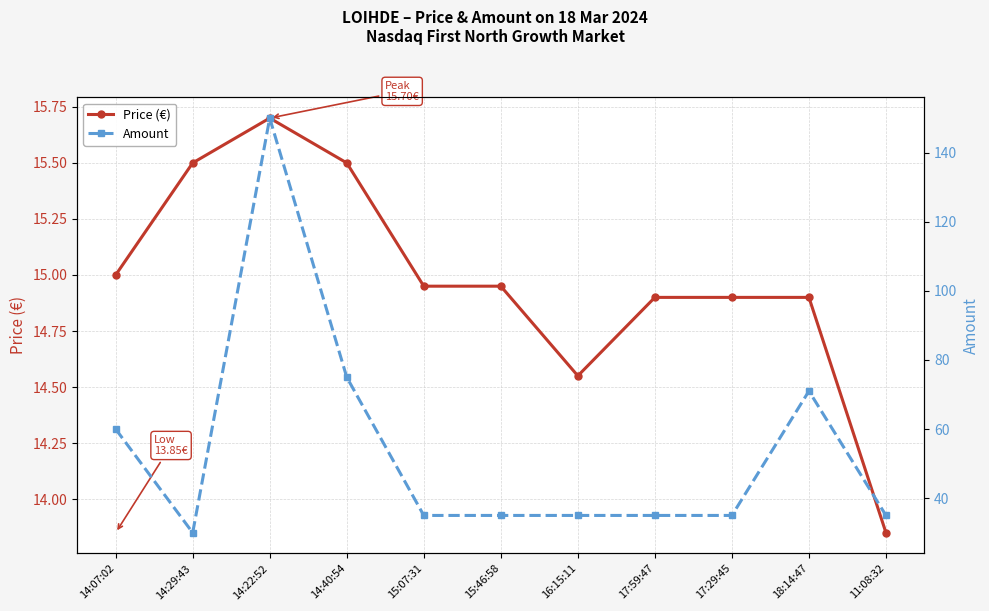

True or false: Price (€) has a value of 13.8 at 11:08:32.

True